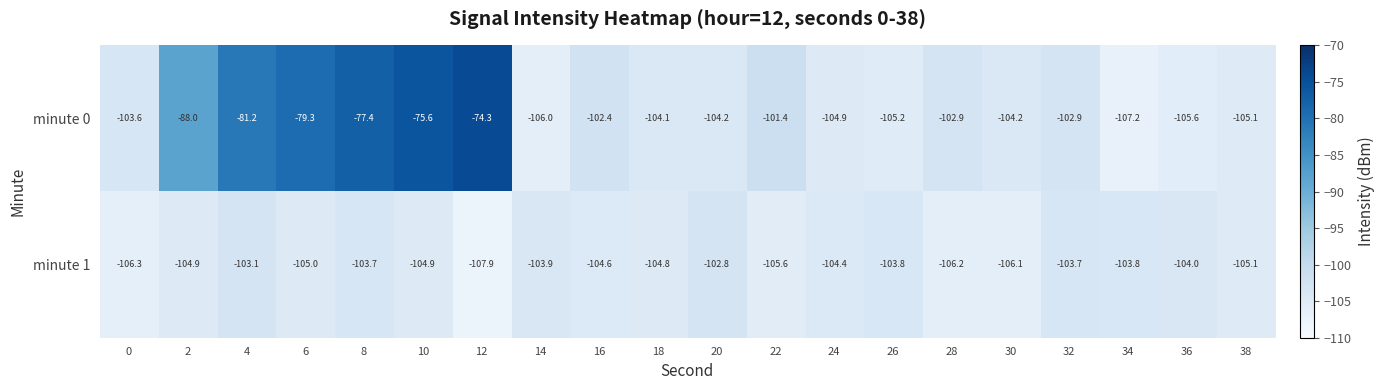

What is the sum of the minute 1 values at 38 and 34?

-208.9